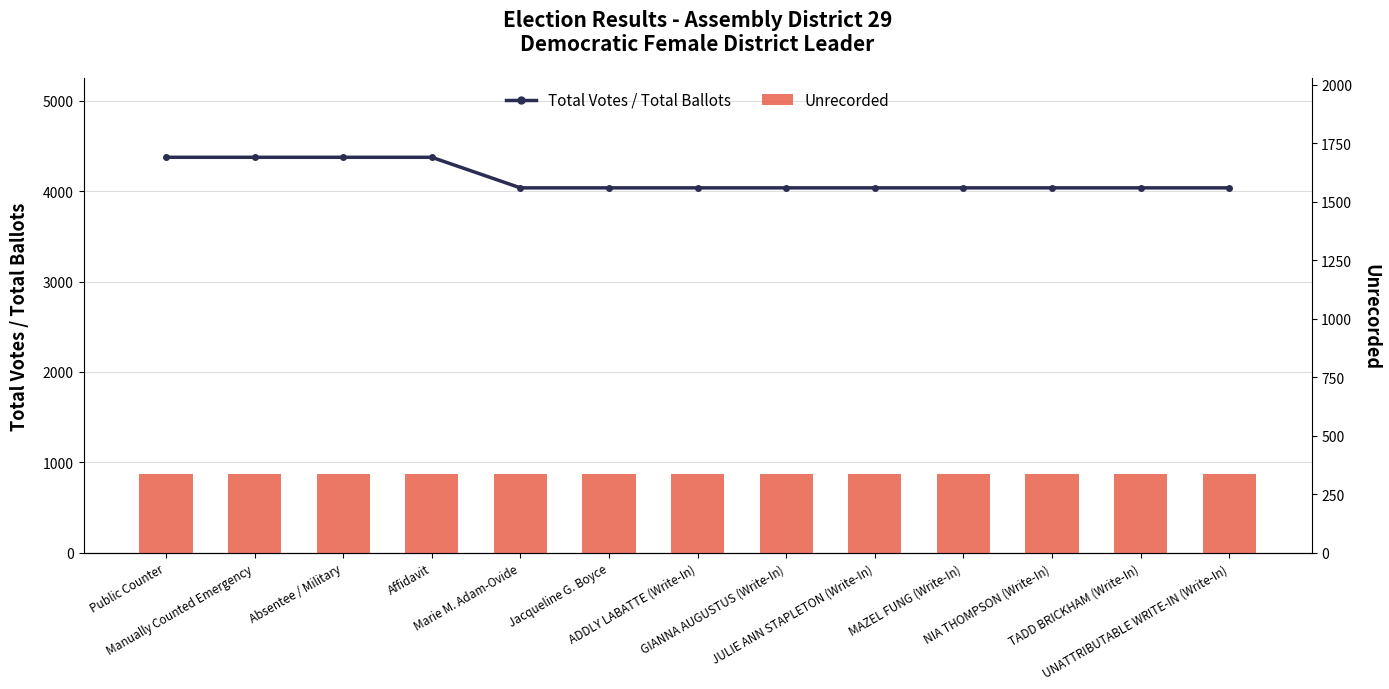

What is the label of the 11th bar from the left?

NIA THOMPSON (Write-In)